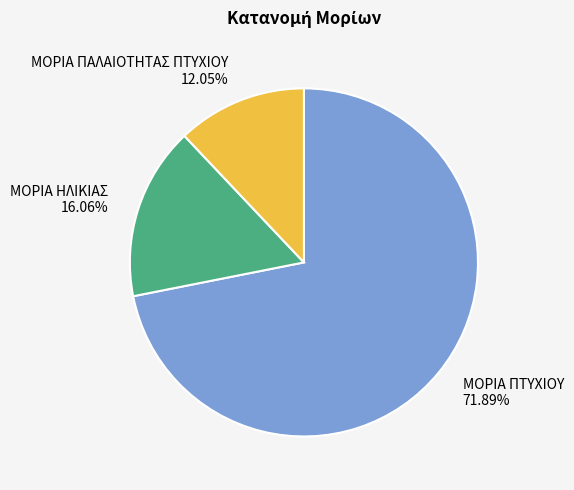

The ΜΟΡΙΑ ΗΛΙΚΙΑΣ slice represents 16% of the pie. True or false?

True